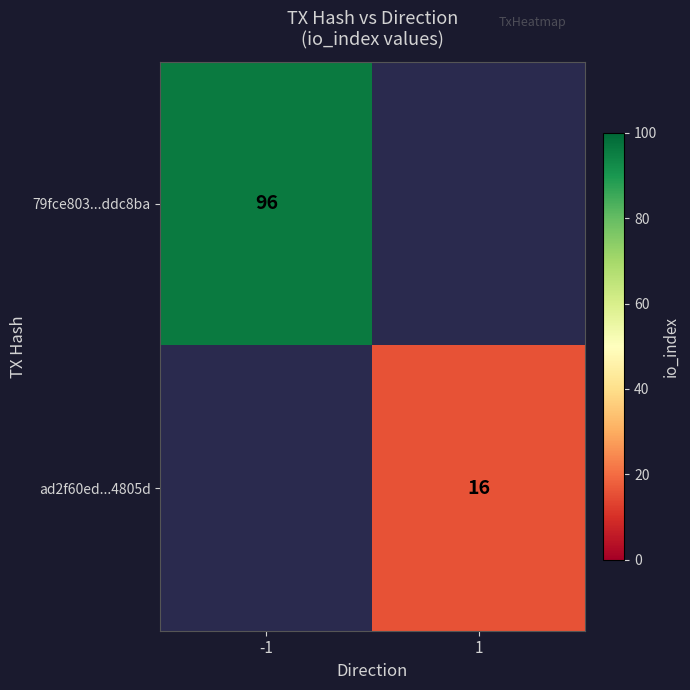

True or false: 79fce803...ddc8ba has a value of 60 at -1.

False